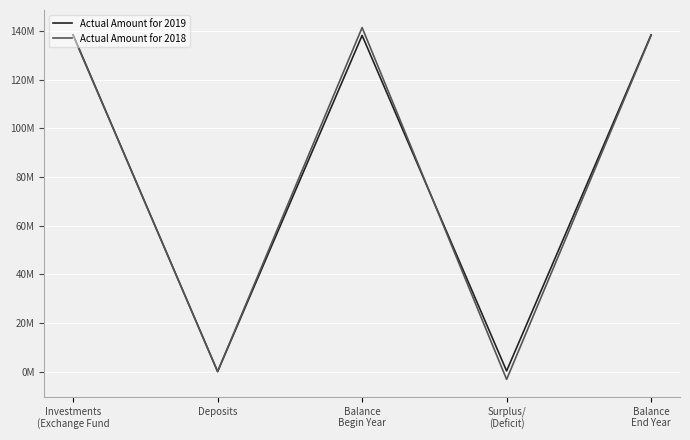

Which has a higher value, Balance
Begin Year or Deposits?

Balance
Begin Year